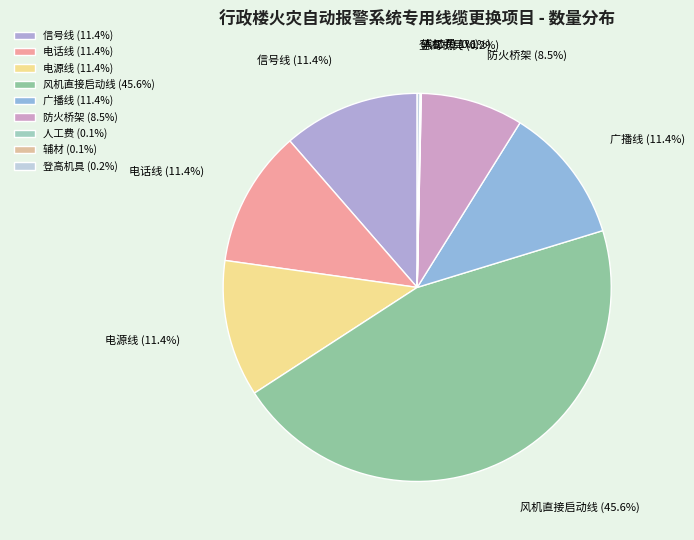

Does 广播线 account for over 50% of the chart?

No